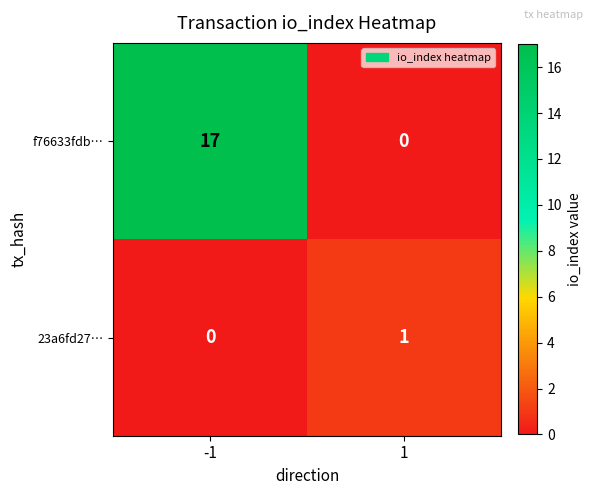

What is the total value across all series at -1?

17